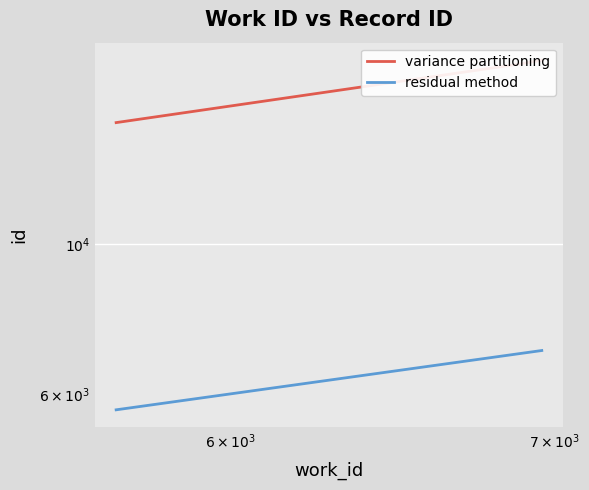

What are all the series names shown in the legend?

variance partitioning, residual method